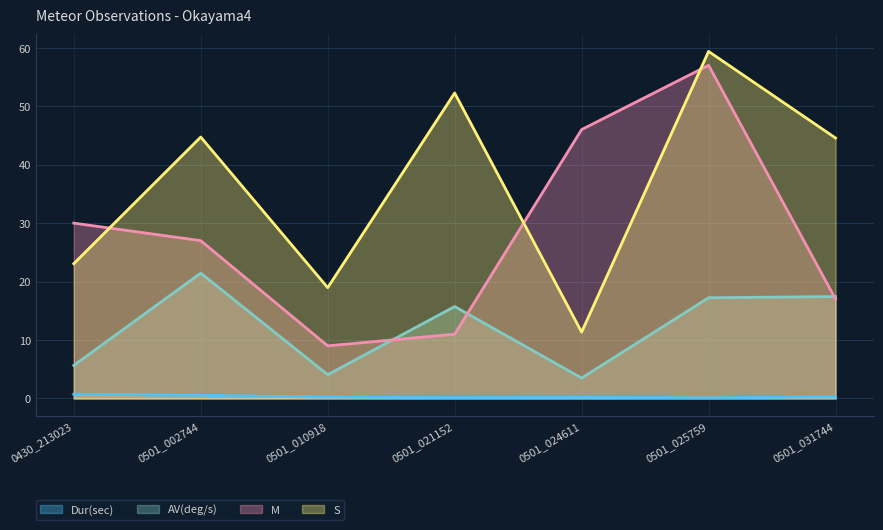

Is the value of M at 0501_024611 greater than the value of S at 0501_024611?

Yes